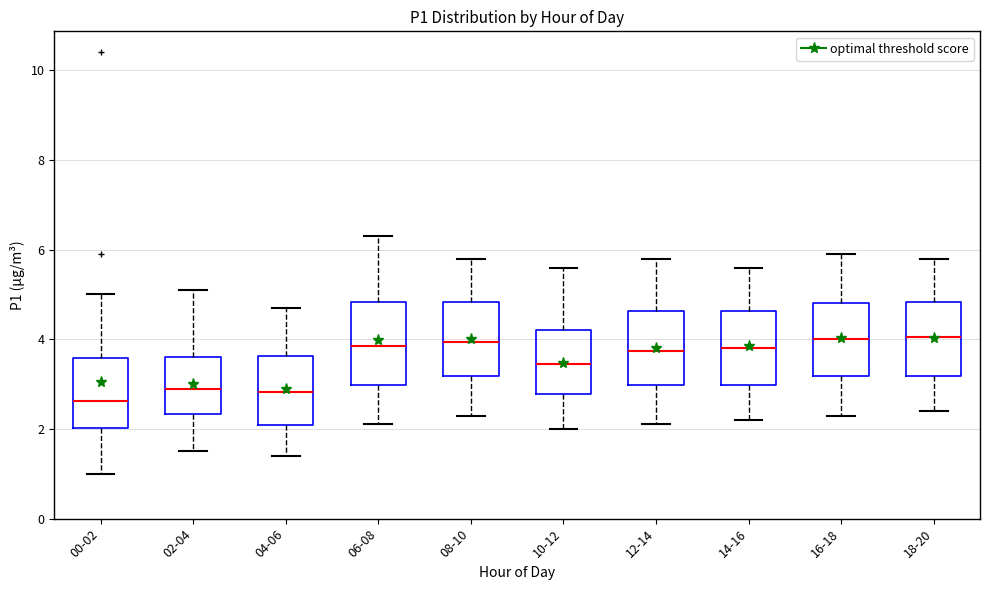

Which box is the tallest, from its lower edge to its upper edge?

06-08